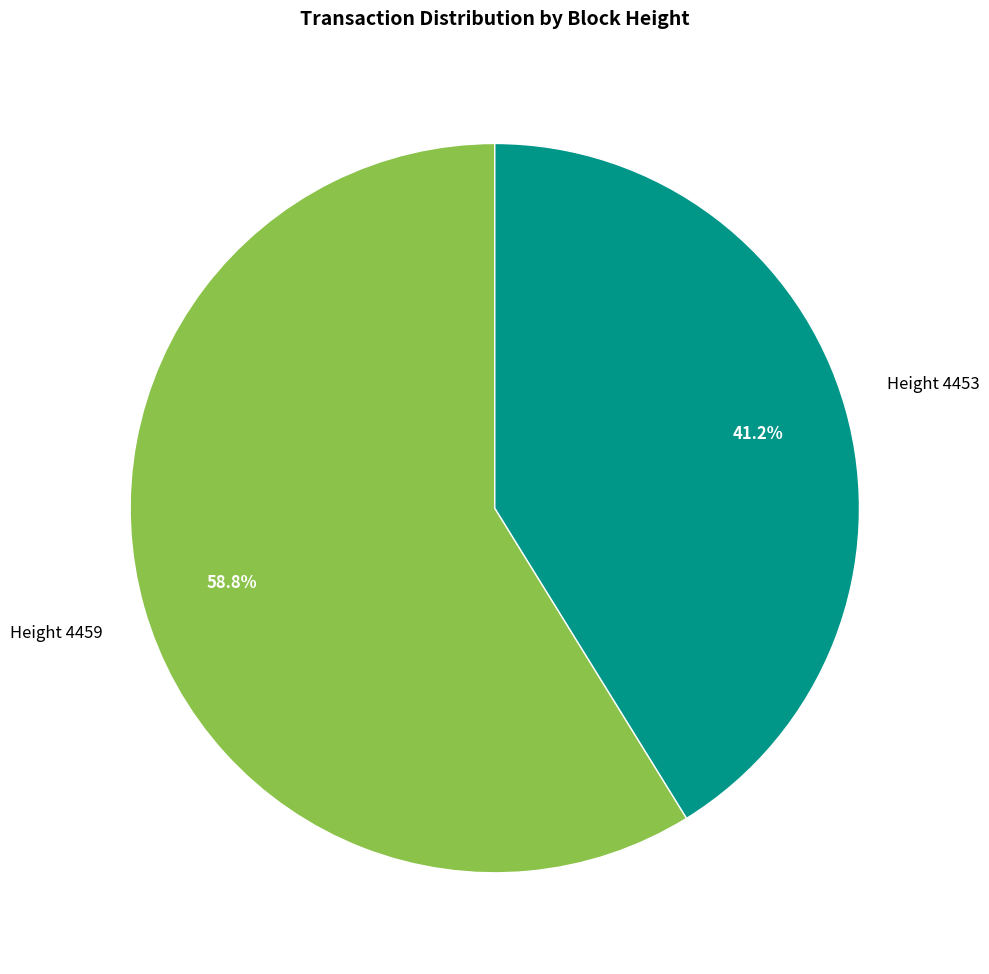

Does any single category account for the majority?

Yes